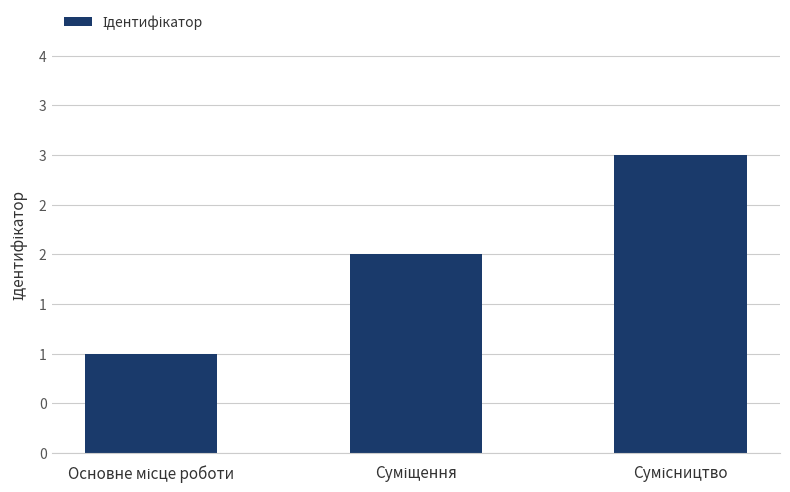

Reading left to right, what are all the values shown in this chart?

Основне місце роботи=1	Суміщення=2	Сумісництво=3